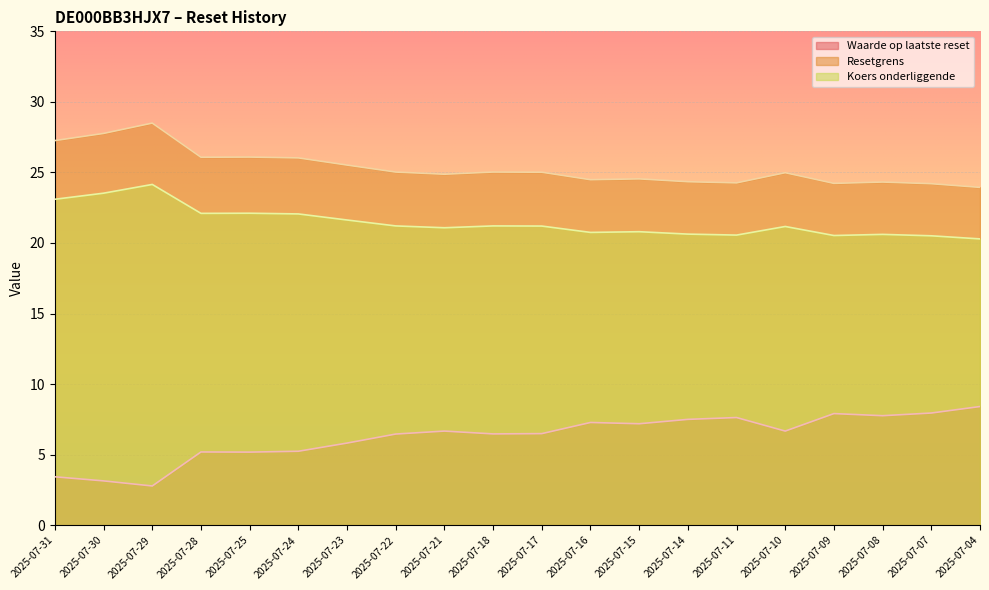

At which label is Waarde op laatste reset closest to 5?

2025-07-25